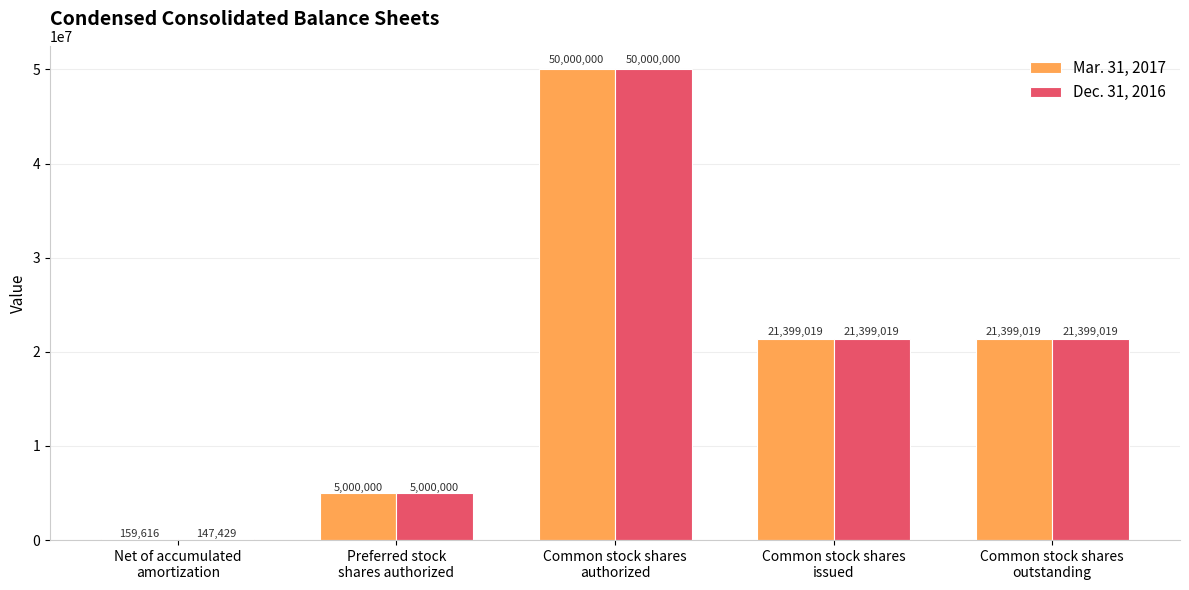

Are the bars grouped side by side (vs. stacked)?

Yes